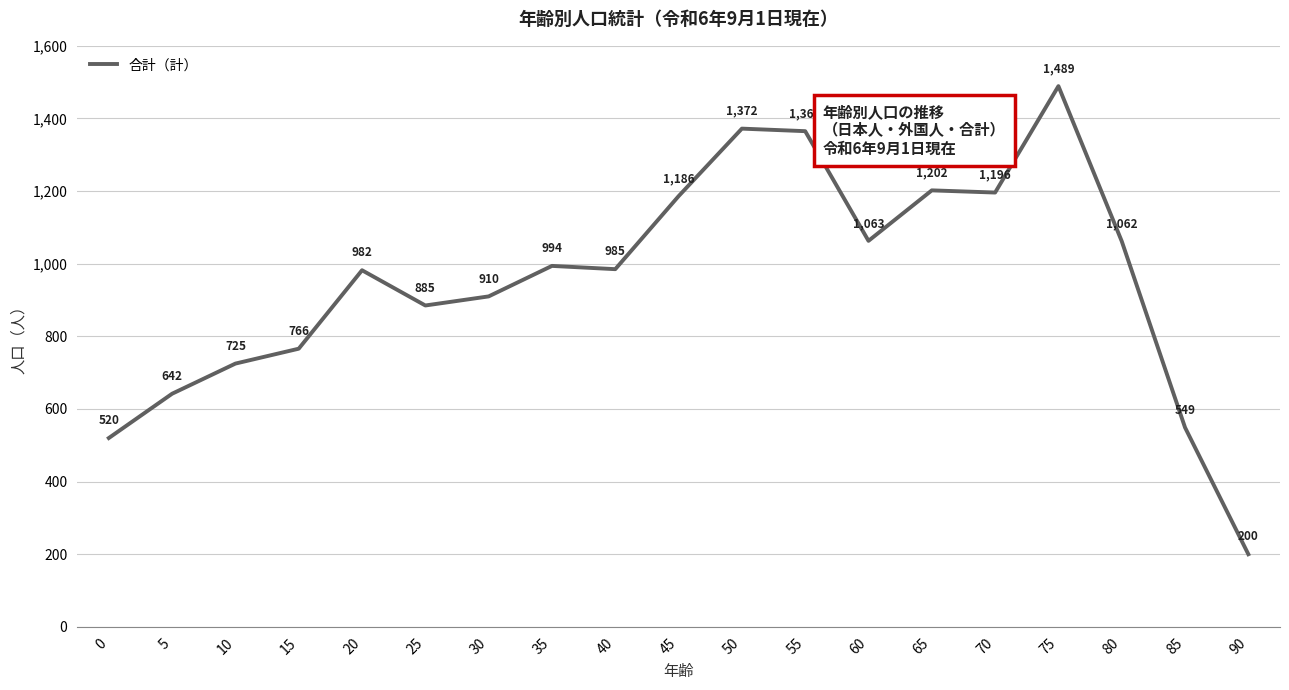

Reading left to right, list all the values displayed in this chart.

520	642	725	766	982	885	910	994	985	1186	1372	1365	1063	1202	1196	1489	1062	549	200